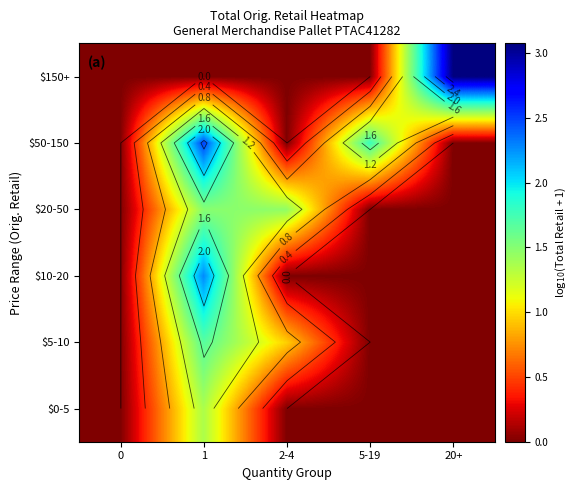

The $150+ series shows 1.5 at 5-19. True or false?

False